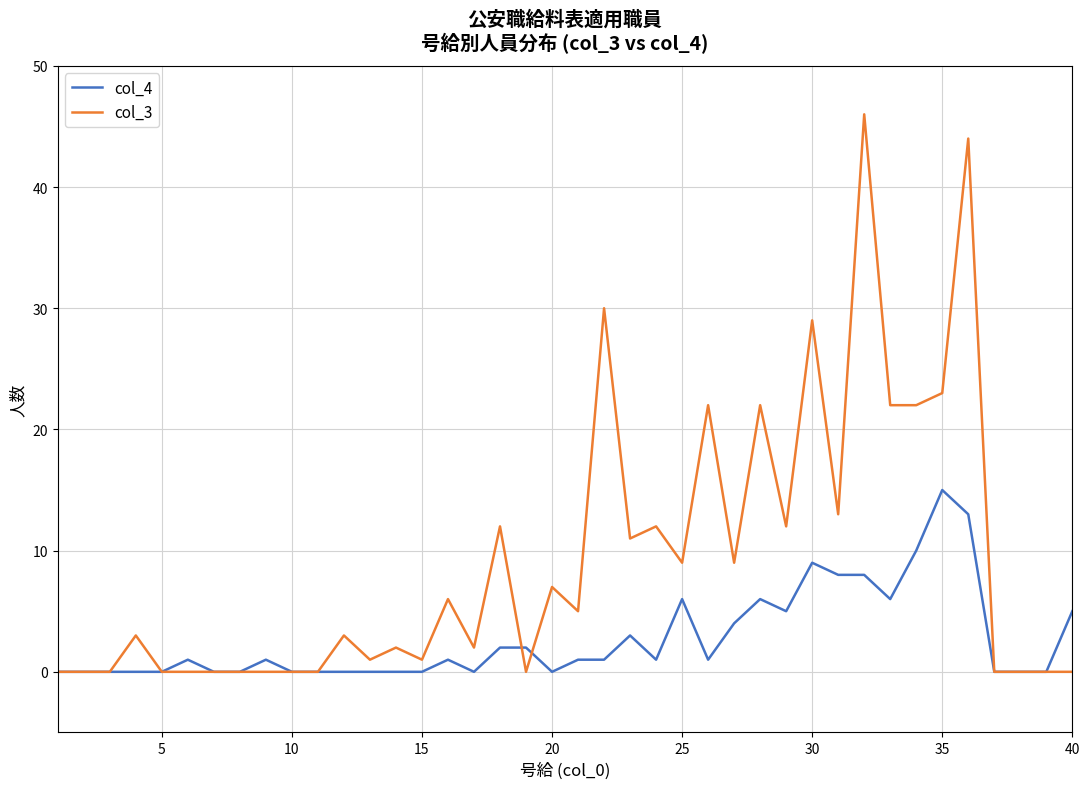

List the series in order of their peak value, highest first.

col_3, col_4